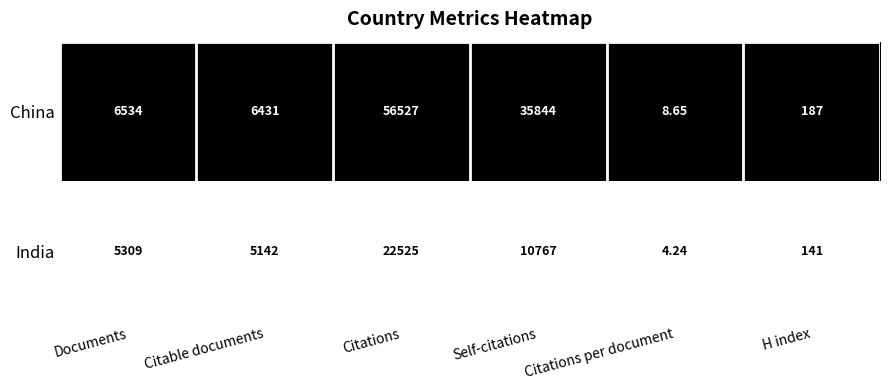

Rank the series by their average value, from lowest to highest.

India, China